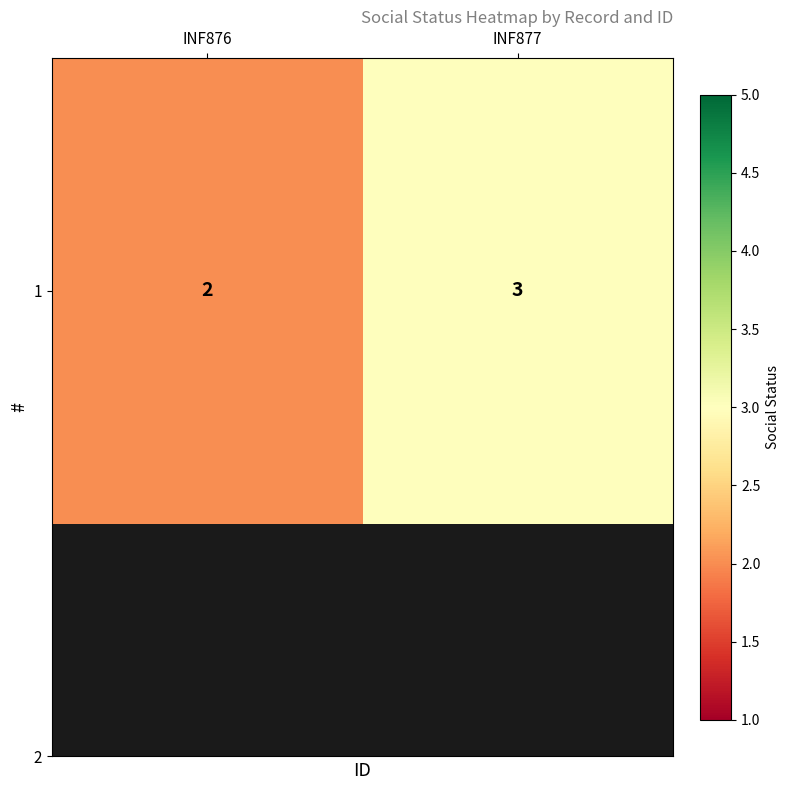

What is the sum of all values?

5